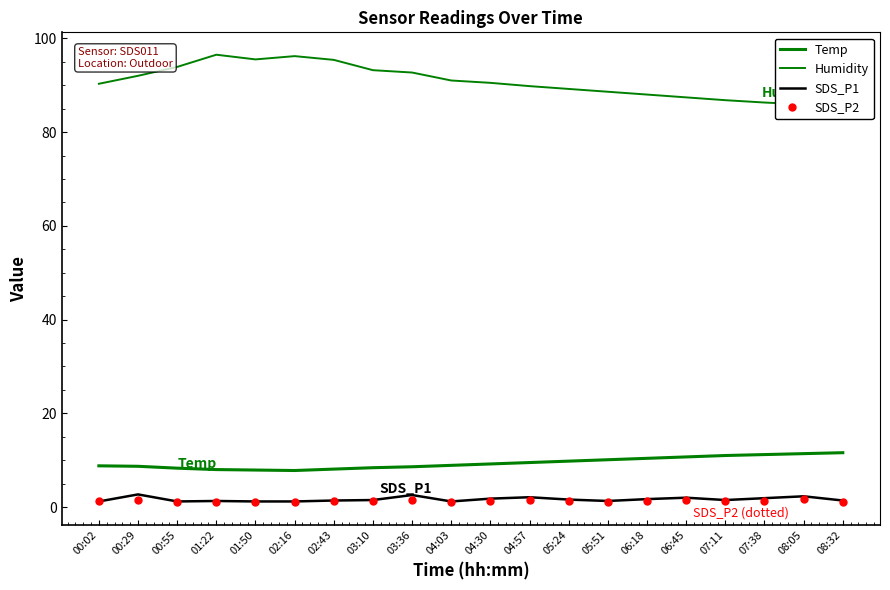

Is it true that Temp equals 8.0 at 01:22?

True